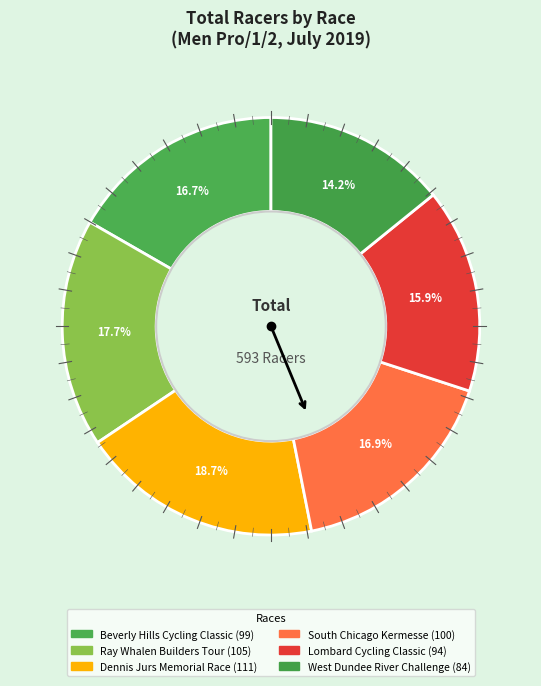

To the nearest percent, what is the average slice percentage?

17%